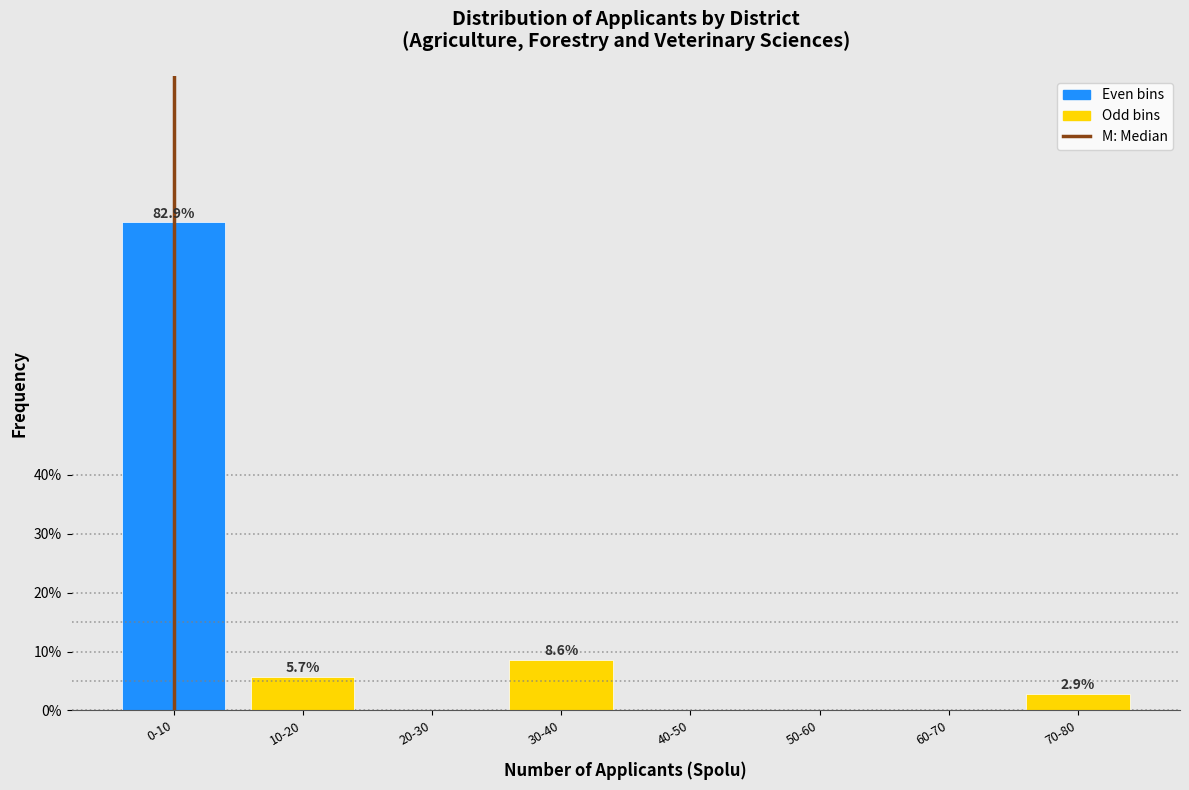

Reading right to left, transcribe all the data shown in this chart.

70-80=2.9	60-70=0.0	50-60=0.0	40-50=0.0	30-40=8.6	20-30=0.0	10-20=5.7	0-10=82.9